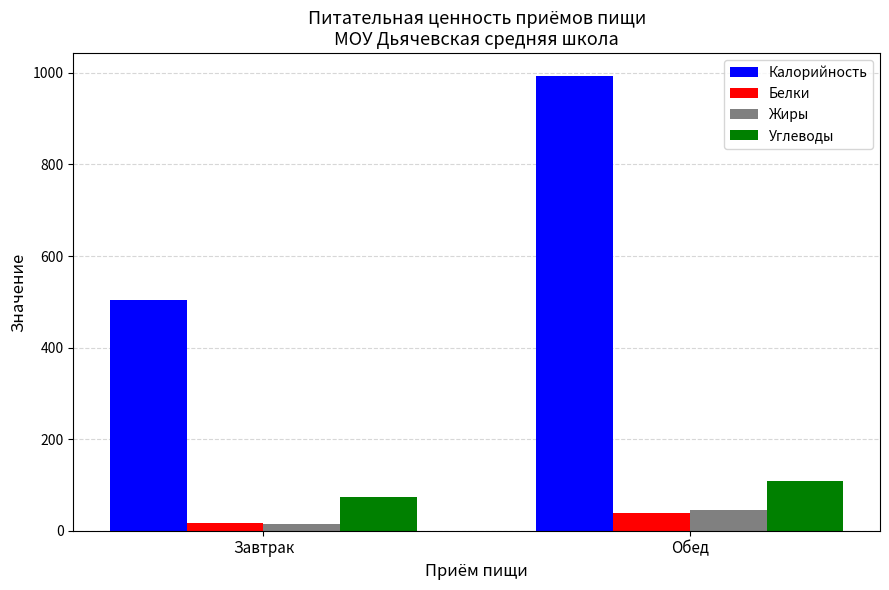

List the labels in order of Калорийность value, smallest first.

Завтрак, Обед